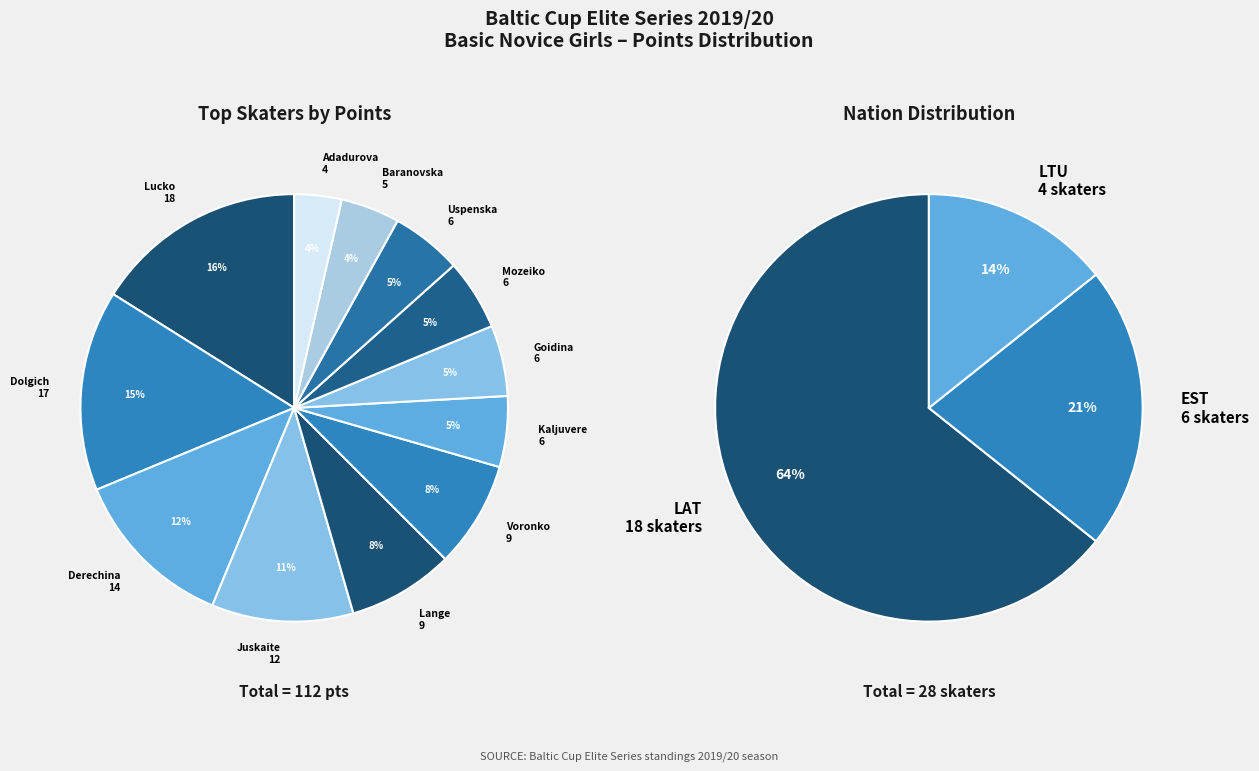

Which category has the biggest portion of the pie?

LAT